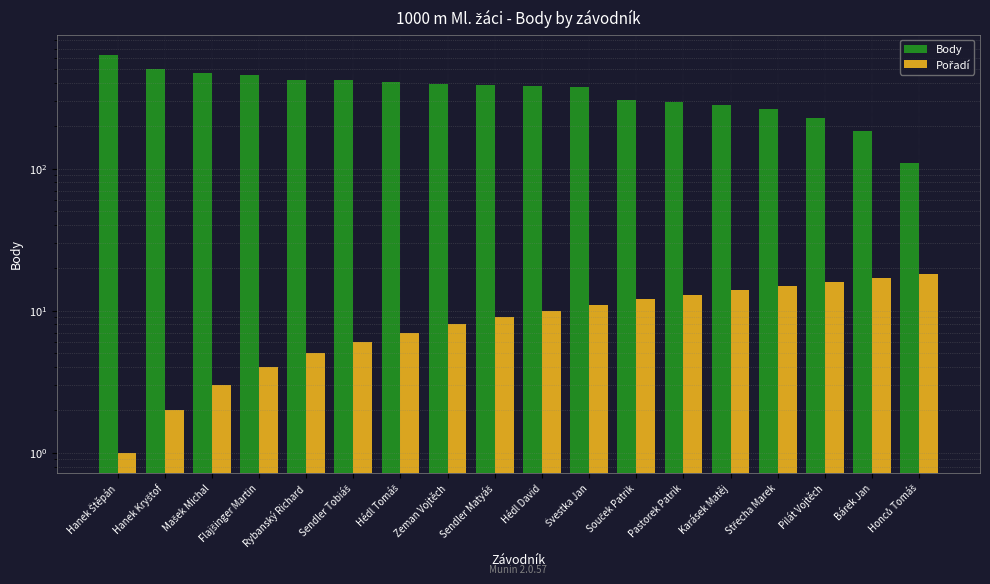

What are all the series names shown in the legend?

Body, Pořadí